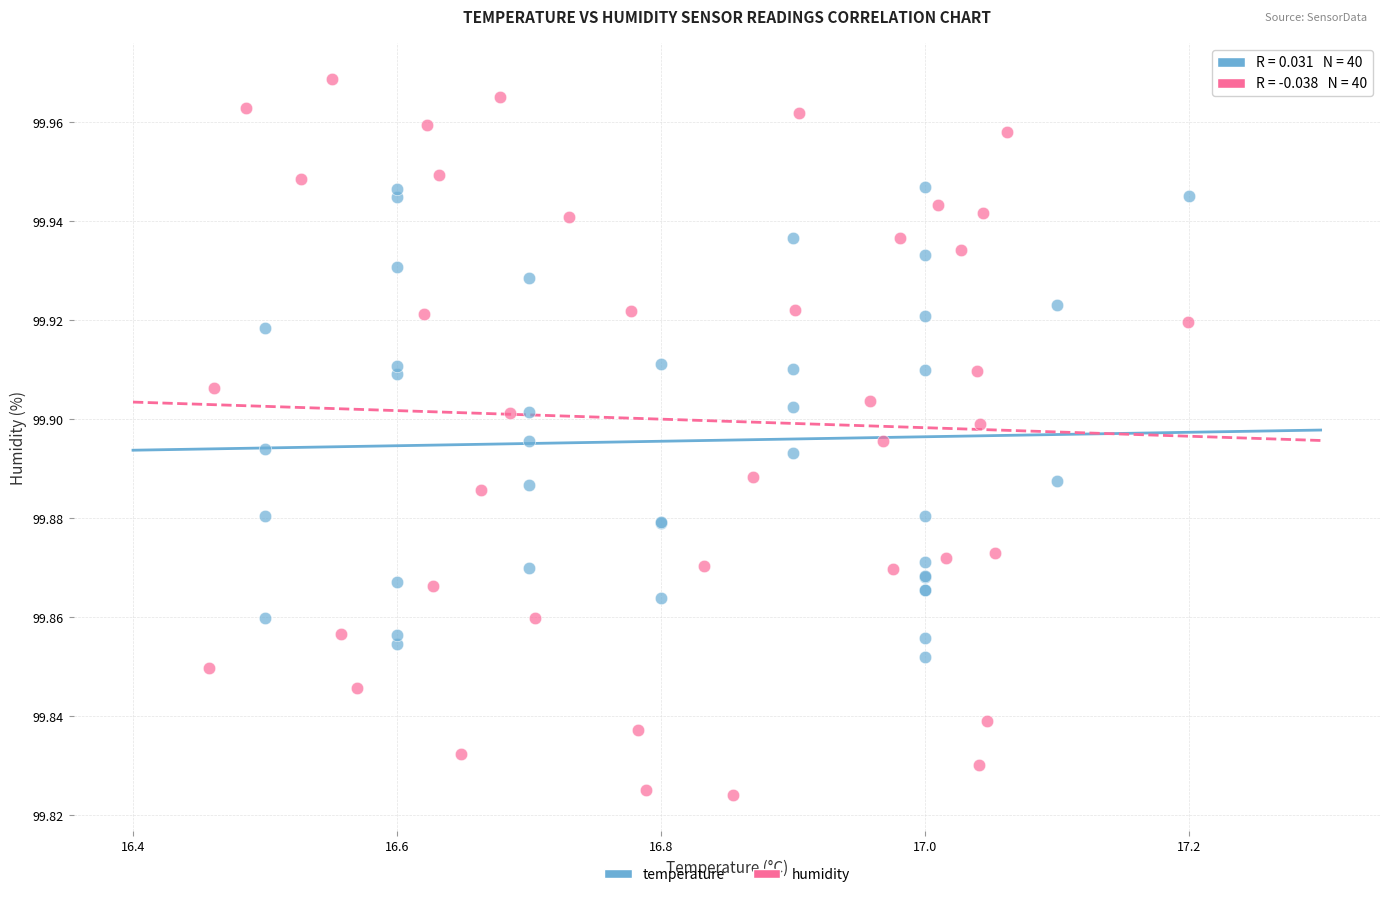

Which series contains the lowest Y value?

humidity